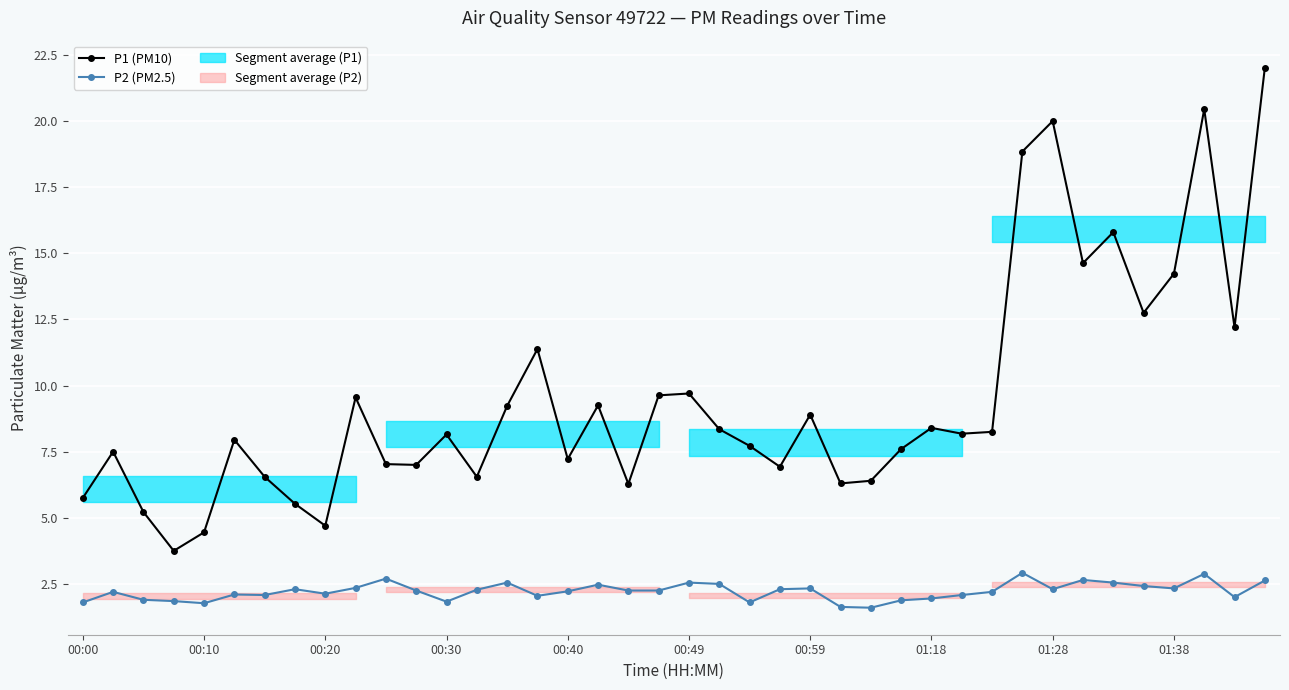

What is the sum of all P2 (PM2.5) values?

88.8